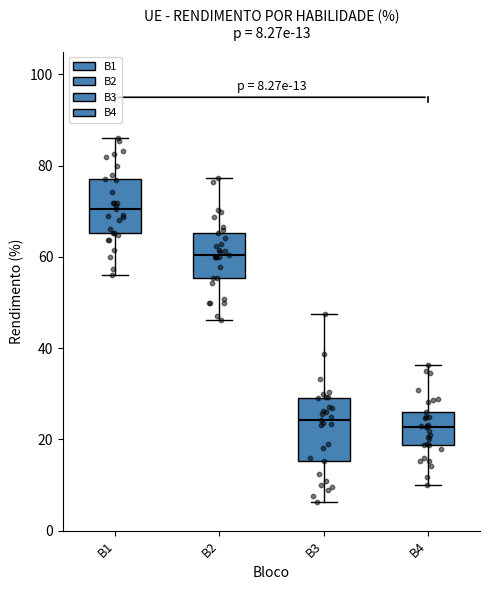

Which box's median line is the highest?

B1